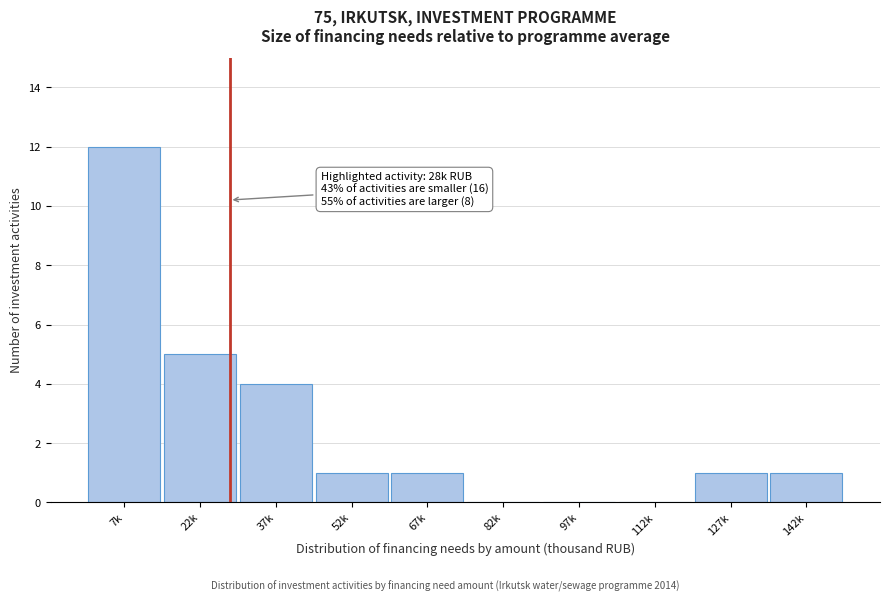

Reading left to right, extract all data points from this chart.

7k=12	22k=5	37k=4	52k=1	67k=1	82k=0	97k=0	112k=0	127k=1	142k=1